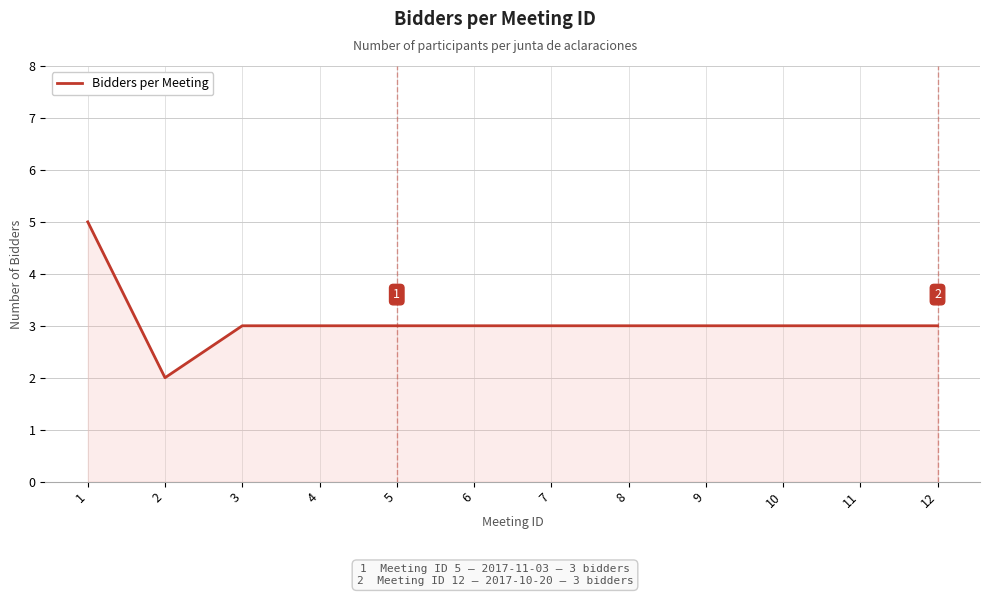

Is it true that the value at 1 is 5?

True